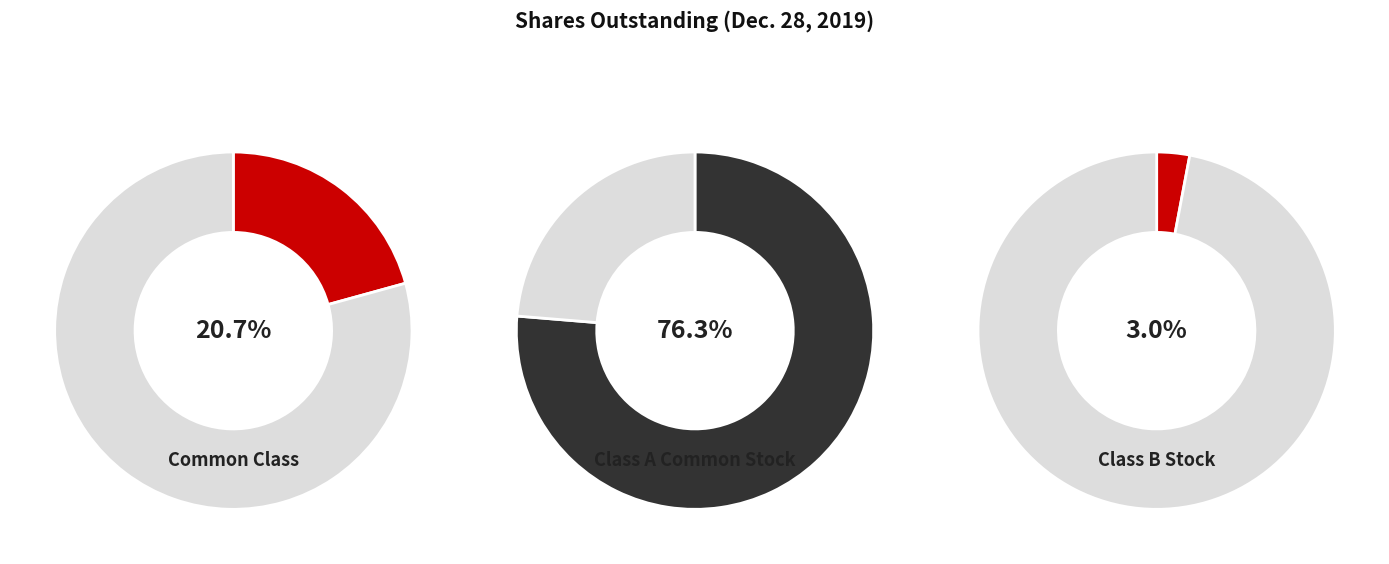

What is the largest slice in the pie chart?

Class A Common Stock